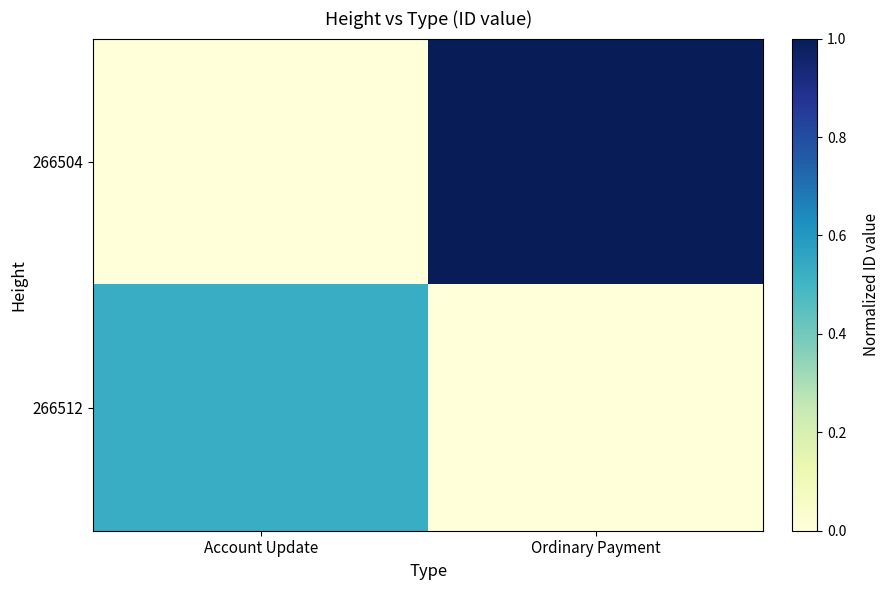

What is the total value across all series at Account Update?

0.5